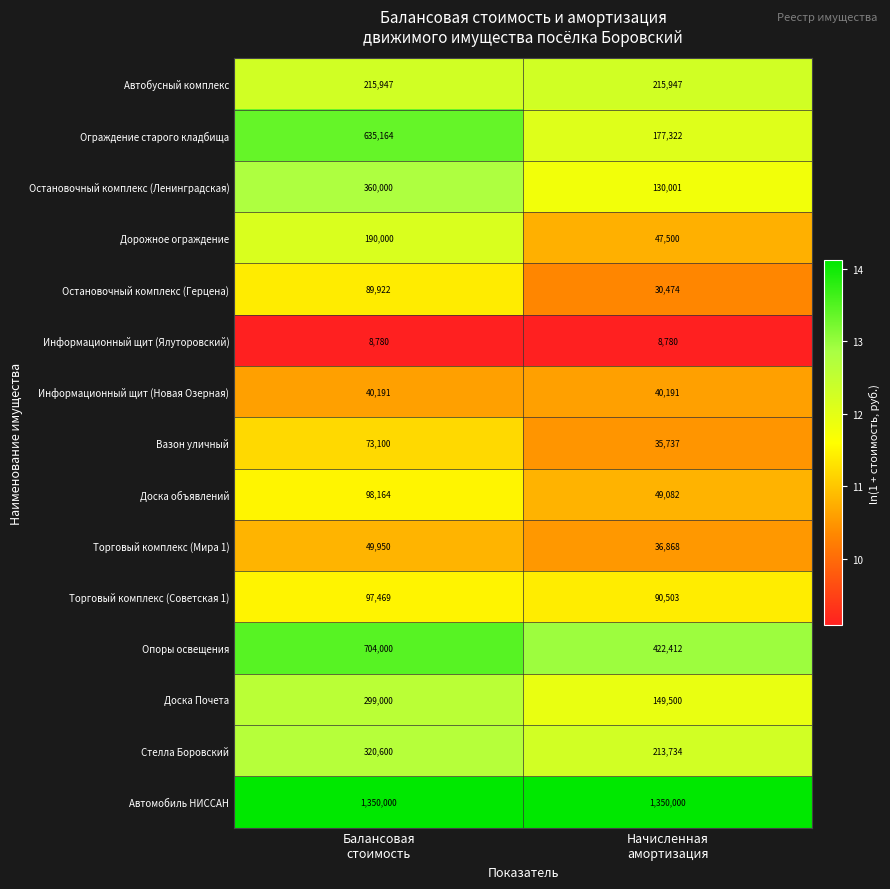

Reading left to right, list all the values displayed in this chart.

Автобусный комплекс: 215947	215947
Ограждение старого кладбища: 635164	177322
Остановочный комплекс (Ленинградская): 360000	130001
Дорожное ограждение: 190000	47500
Остановочный комплекс (Герцена): 89922	30474
Информационный щит (Ялуторовский): 8780	8780
Информационный щит (Новая Озерная): 40191	40191
Вазон уличный: 73100	35737
Доска объявлений: 98164	49082
Торговый комплекс (Мира 1): 49950	36868
Торговый комплекс (Советская 1): 97469	90503
Опоры освещения: 704000	422412
Доска Почета: 299000	149500
Стелла Боровский: 320600	213734
Автомобиль НИССАН: 1350000	1350000